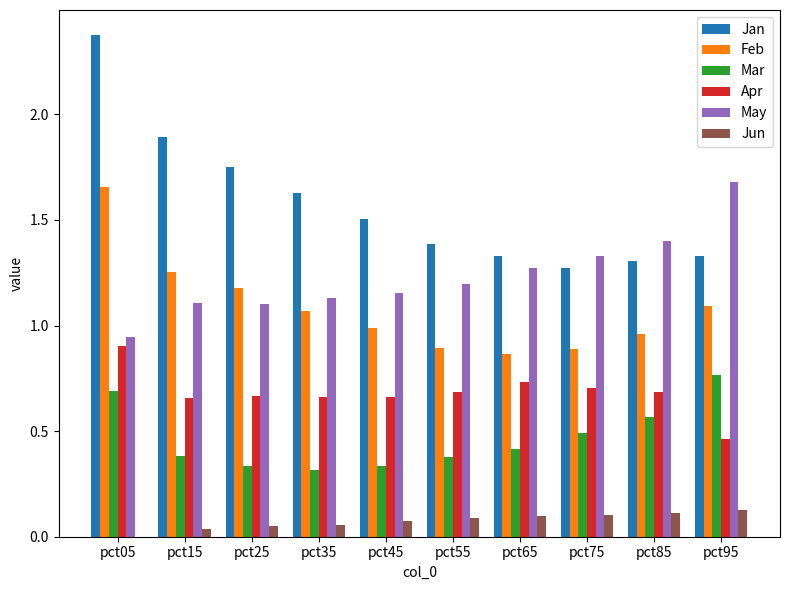

Which series has the largest total across all categories?

Jan